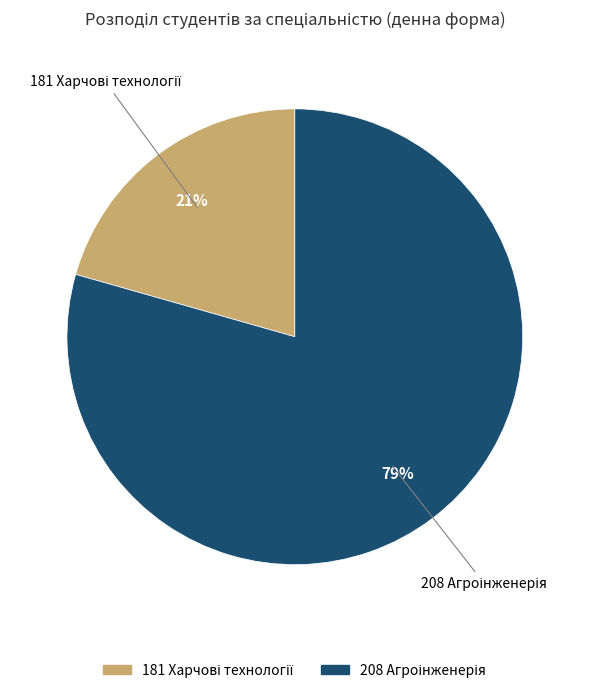

Is there any slice that represents more than half of the pie?

Yes